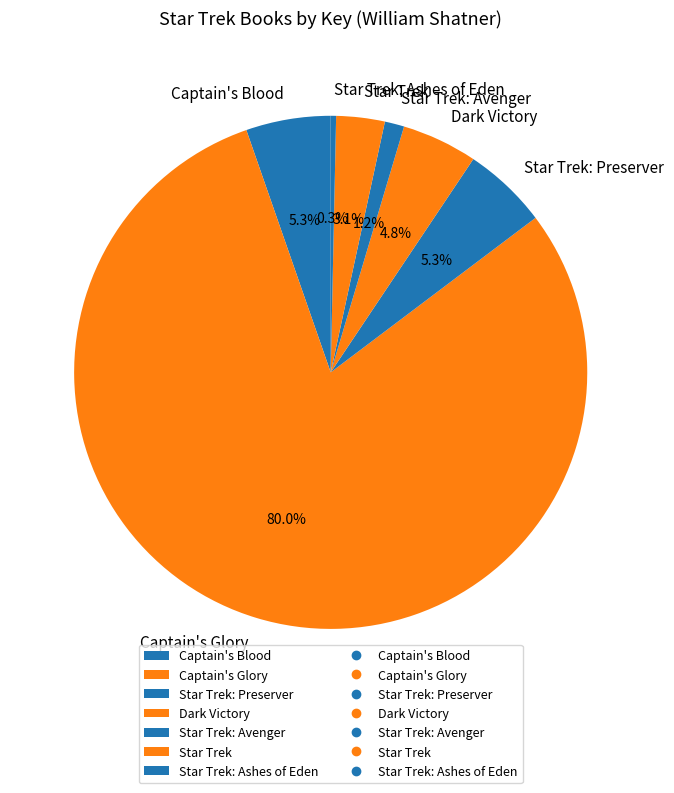

Is Captain's Glory the majority of the pie?

Yes